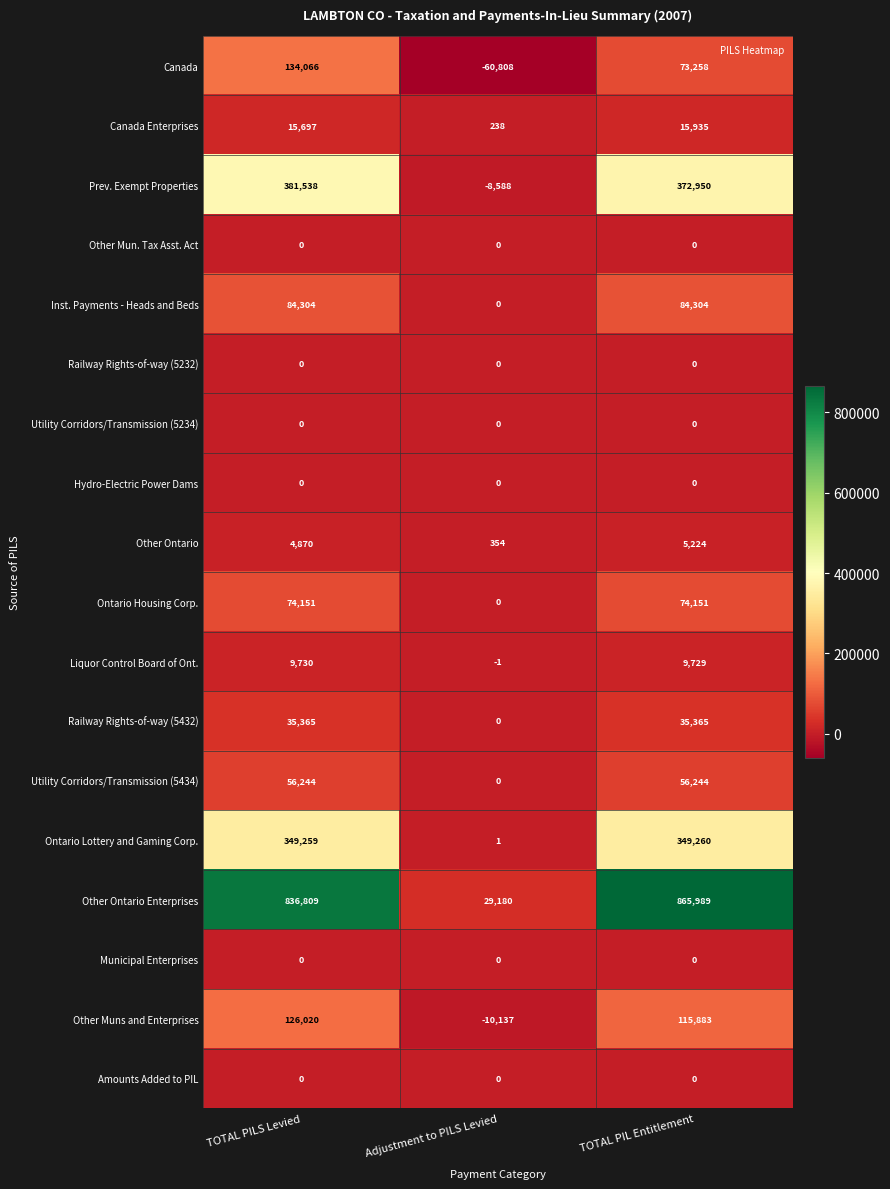

Is the value of Ontario Lottery and Gaming Corp. at TOTAL PIL Entitlement greater than the value of Canada Enterprises at TOTAL PIL Entitlement?

Yes